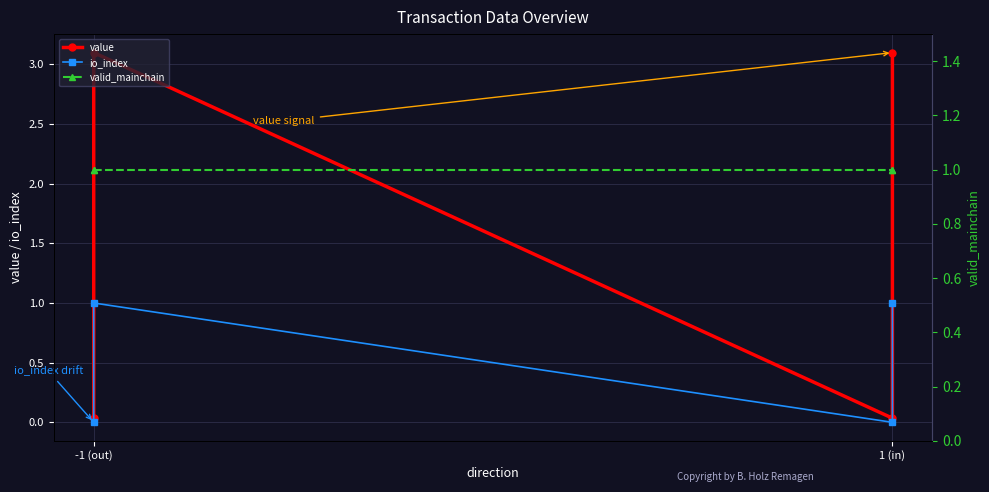

What is the average value of the valid_mainchain series?

1.0